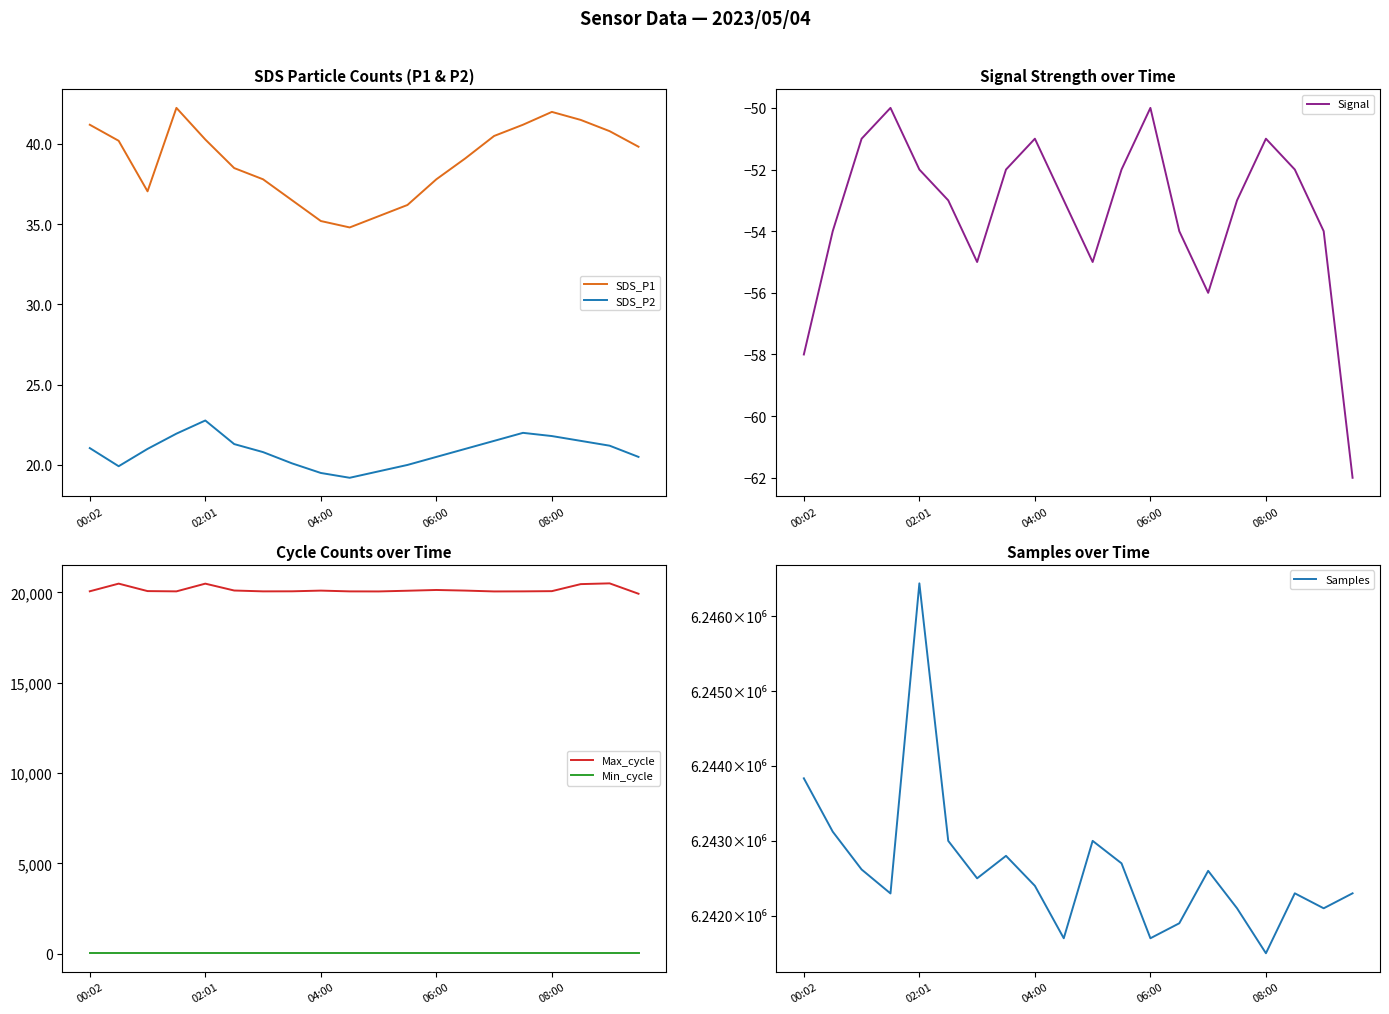

What is the value of the Samples point at the 8th from the left?

6242800.0